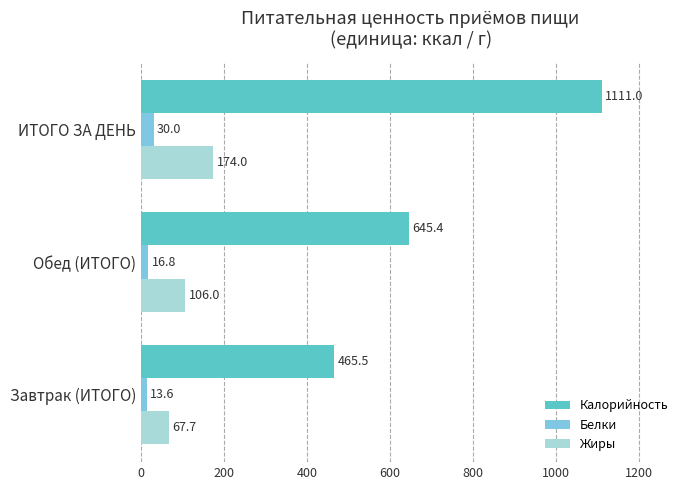

At which category does the chart reach its peak across all series?

ИТОГО ЗА ДЕНЬ